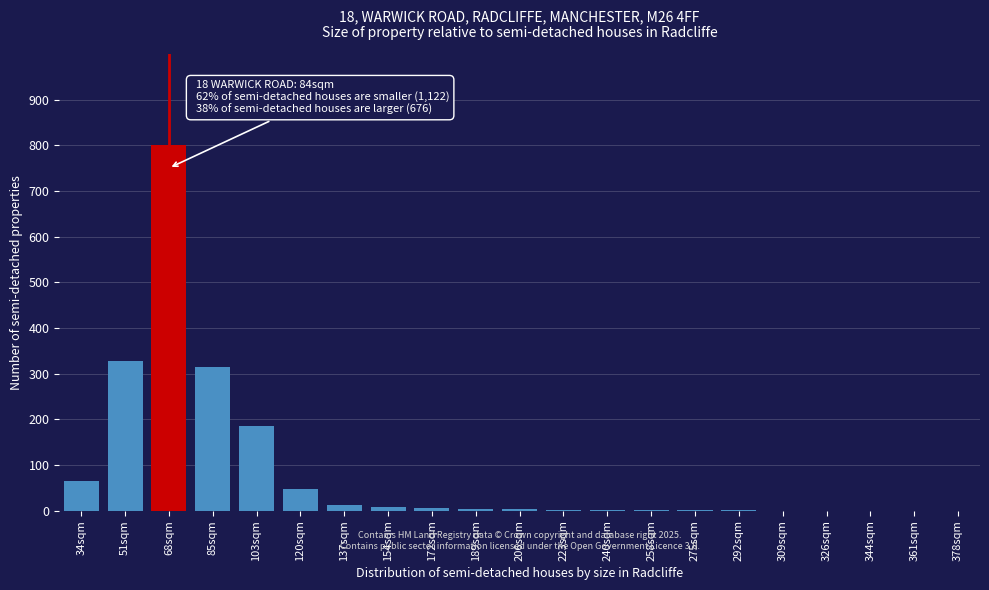

What is the sum of all values?

1780